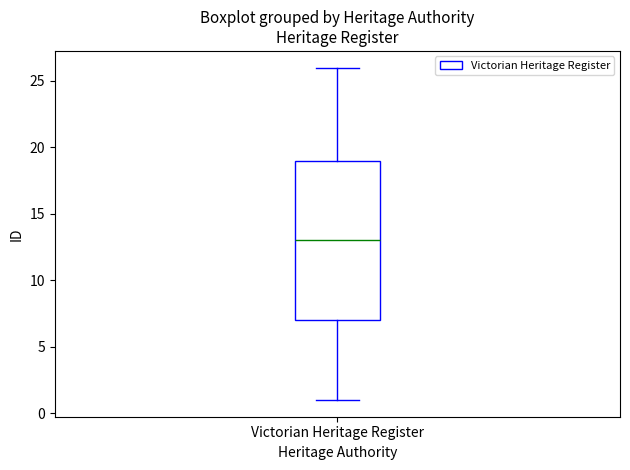

Where does the median line of the box for Victorian Heritage Register sit on the y-axis? The values are not printed on the chart, so give them approximately, as read against the axis.

13